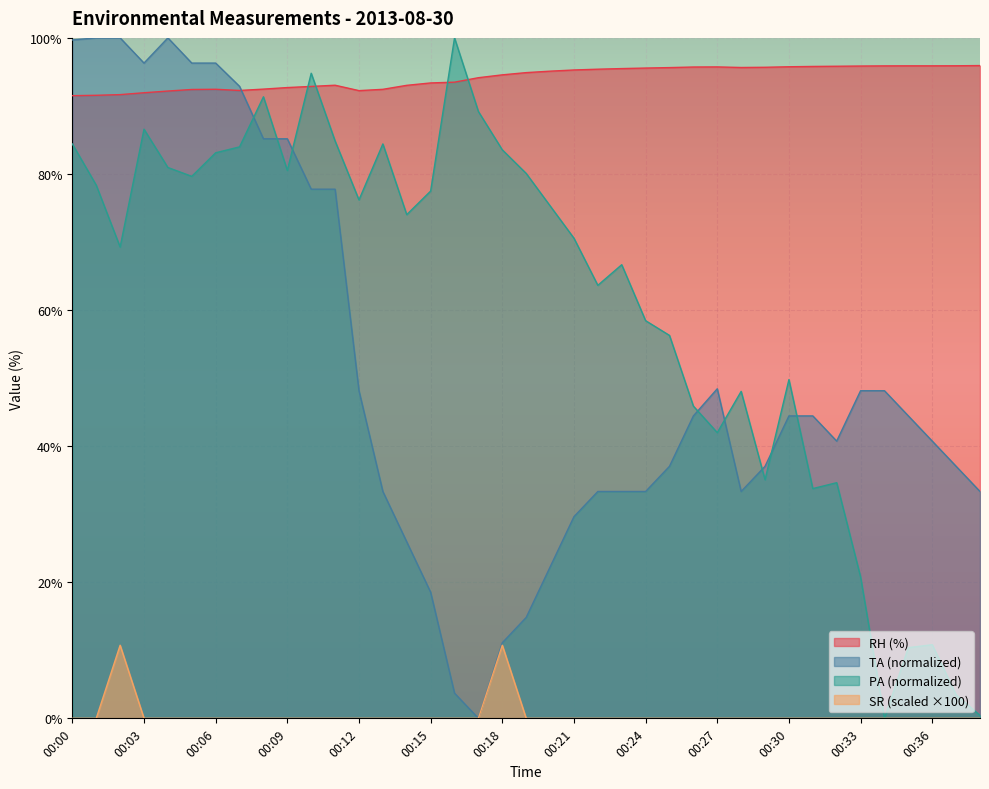

Count the number of data series in this chart.

4